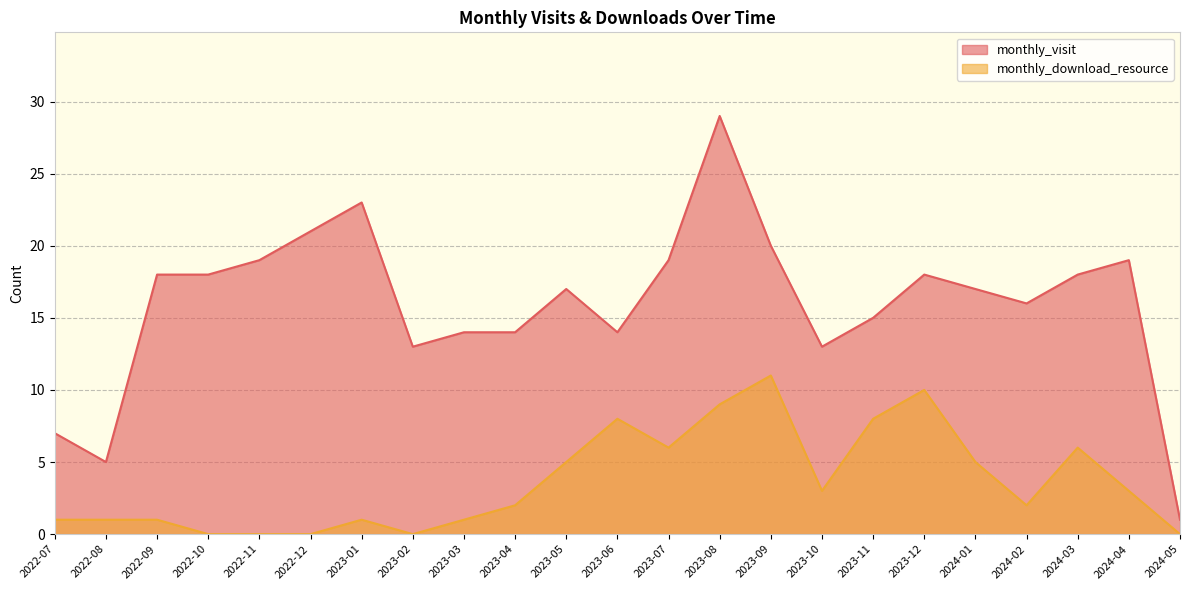

What is the maximum value shown in the chart?

29